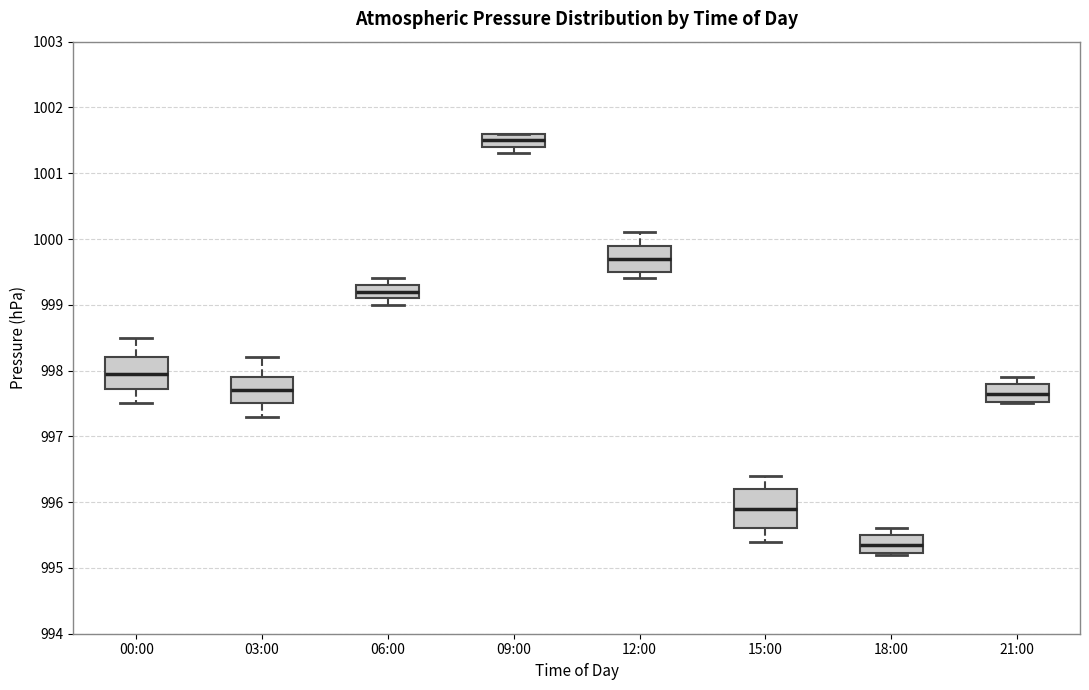

Reading left to right, transcribe this box plot: for each box, give where its median line is, the range the box spans, and where its two whiskers end, as read against the y-axis. The values are not printed on the chart, so give them approximately, as read against the axis.

00:00: median 998.0, box 997.7 to 998.2, whiskers 997.5 to 998.5
03:00: median 997.7, box 997.5 to 997.9, whiskers 997.3 to 998.2
06:00: median 999.2, box 999.1 to 999.3, whiskers 999.0 to 999.4
09:00: median 1001.5, box 1001.4 to 1001.6, whiskers 1001.3 to 1001.6
12:00: median 999.7, box 999.5 to 999.9, whiskers 999.4 to 1000.1
15:00: median 995.9, box 995.6 to 996.2, whiskers 995.4 to 996.4
18:00: median 995.4, box 995.2 to 995.5, whiskers 995.2 to 995.6
21:00: median 997.7, box 997.5 to 997.8, whiskers 997.5 to 997.9